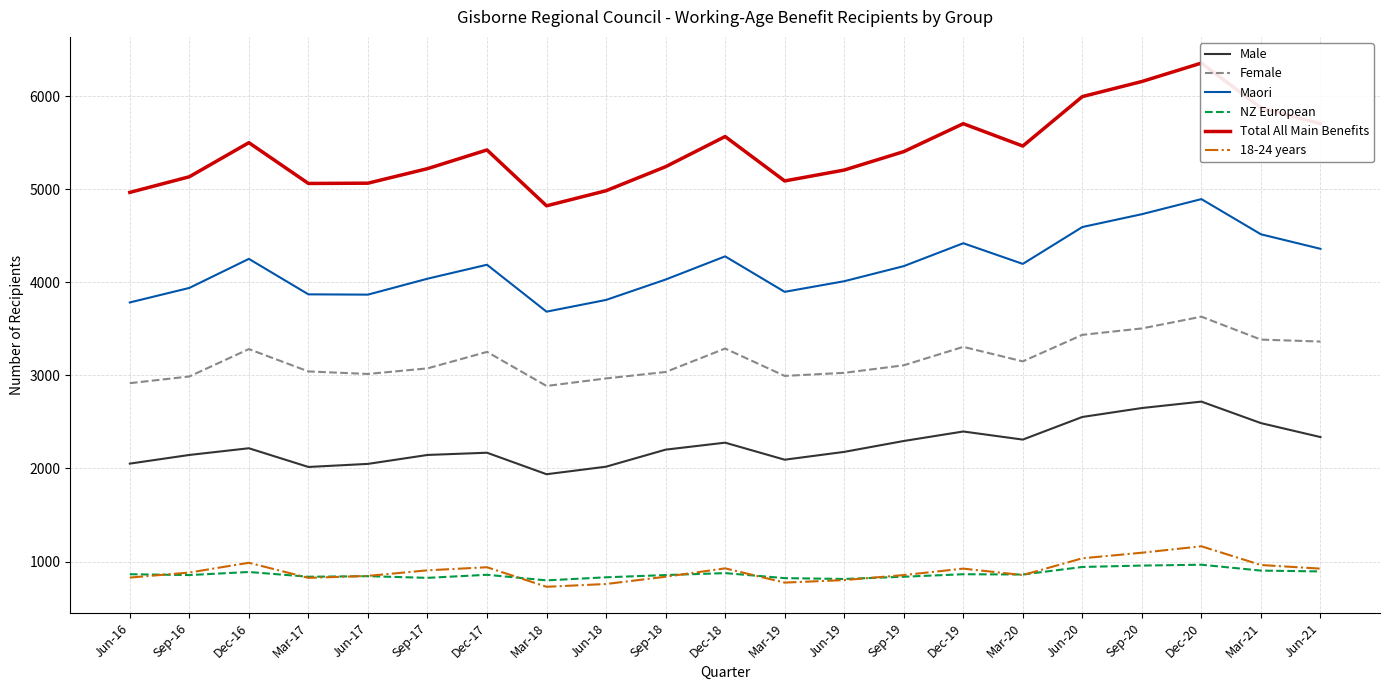

The value of NZ European at Sep-16 is 855. True or false?

True